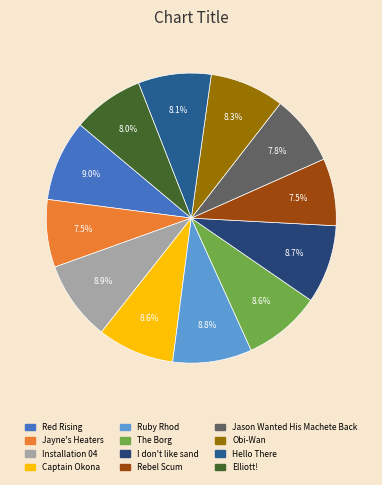

Approximately how many times larger is the value at Installation 04 compared to Obi-Wan?

1.1